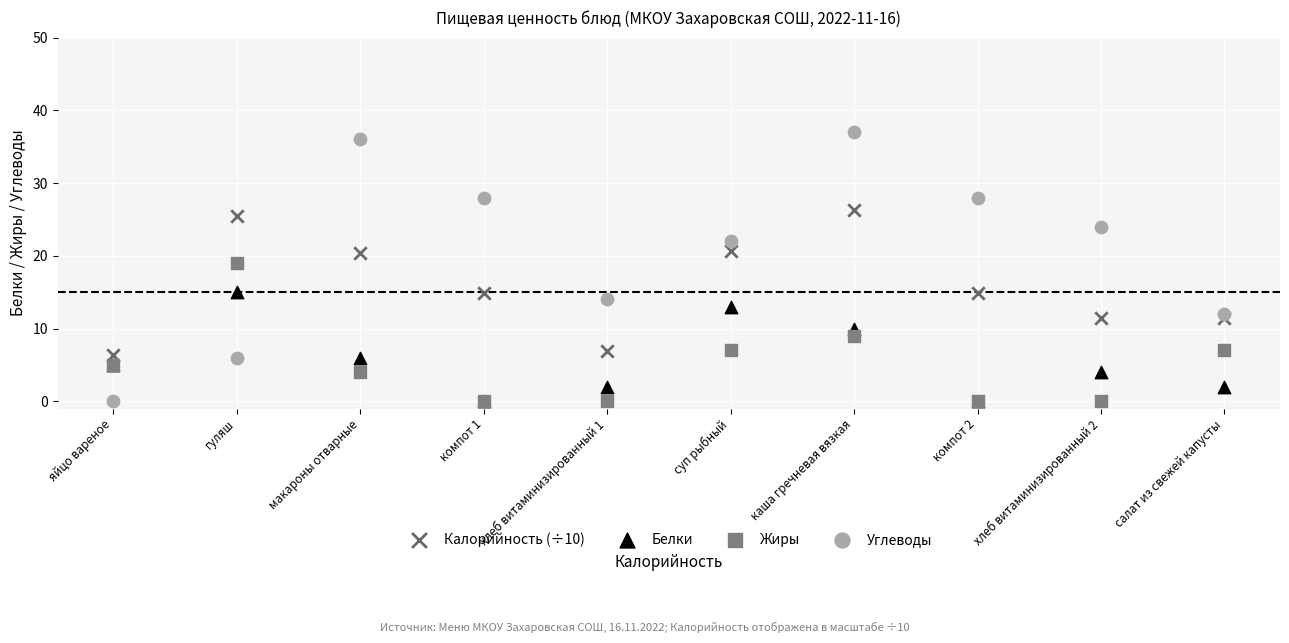

What are all the series names shown in the legend?

Калорийность (÷10), Белки, Жиры, Углеводы